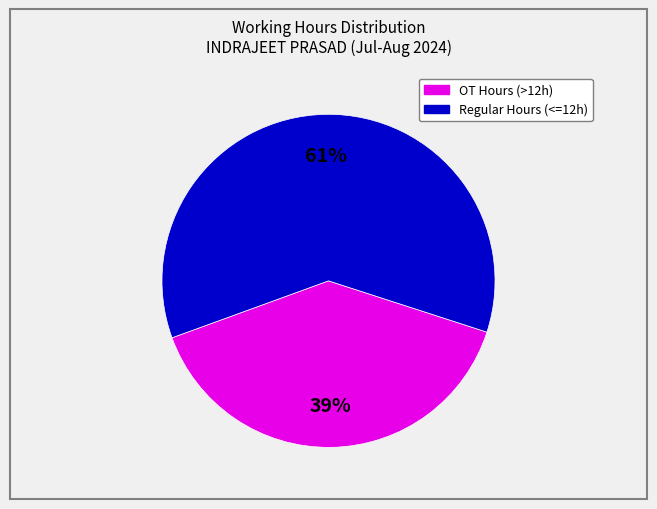

To the nearest percent, what is the average slice percentage?

50%